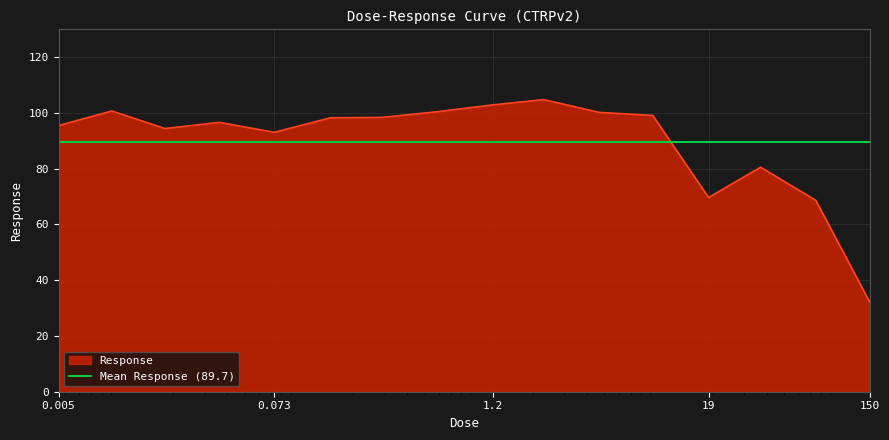

True or false: the data has more than 0 interior local peaks.

True